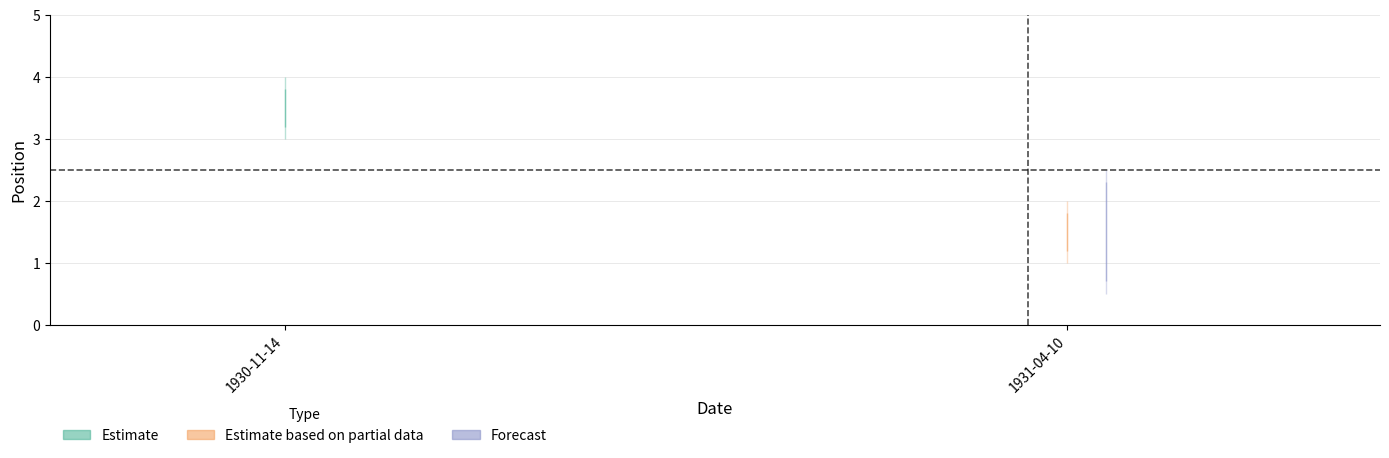

What is the highest value of the Estimate series?

4